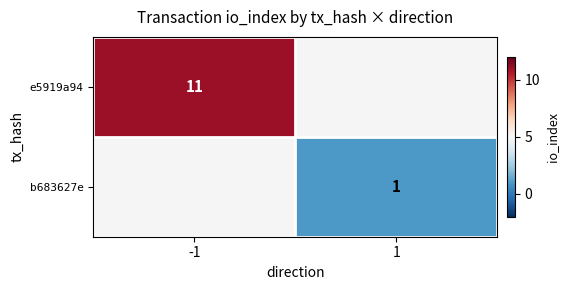

The value of b683627e at 1 is 0. True or false?

False